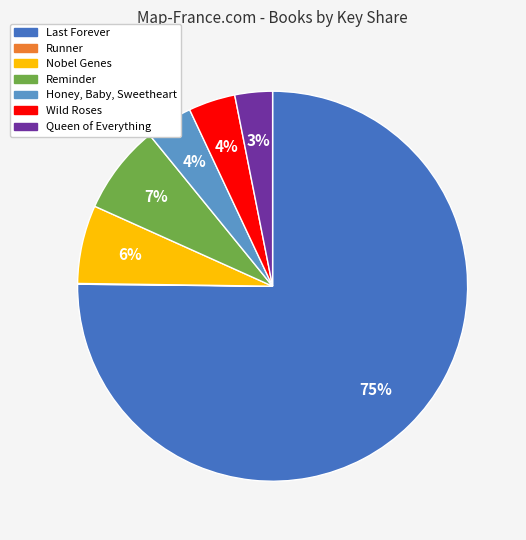

What is the largest slice in the pie chart?

Last Forever